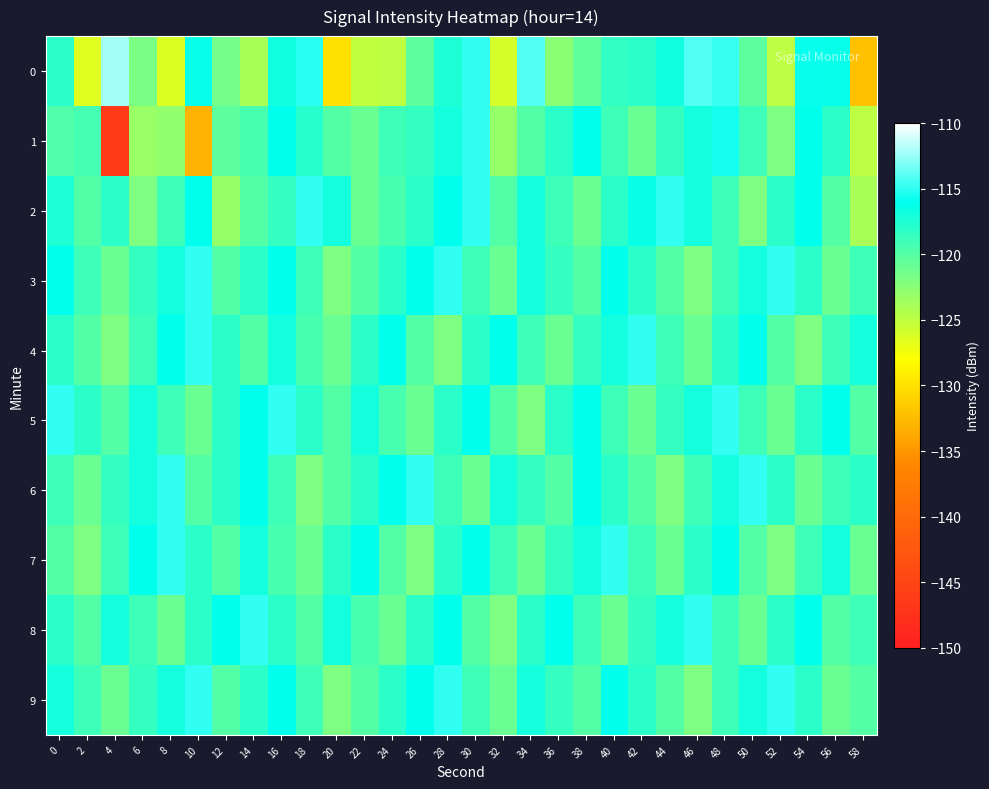

Which category has the highest value across all series?

4